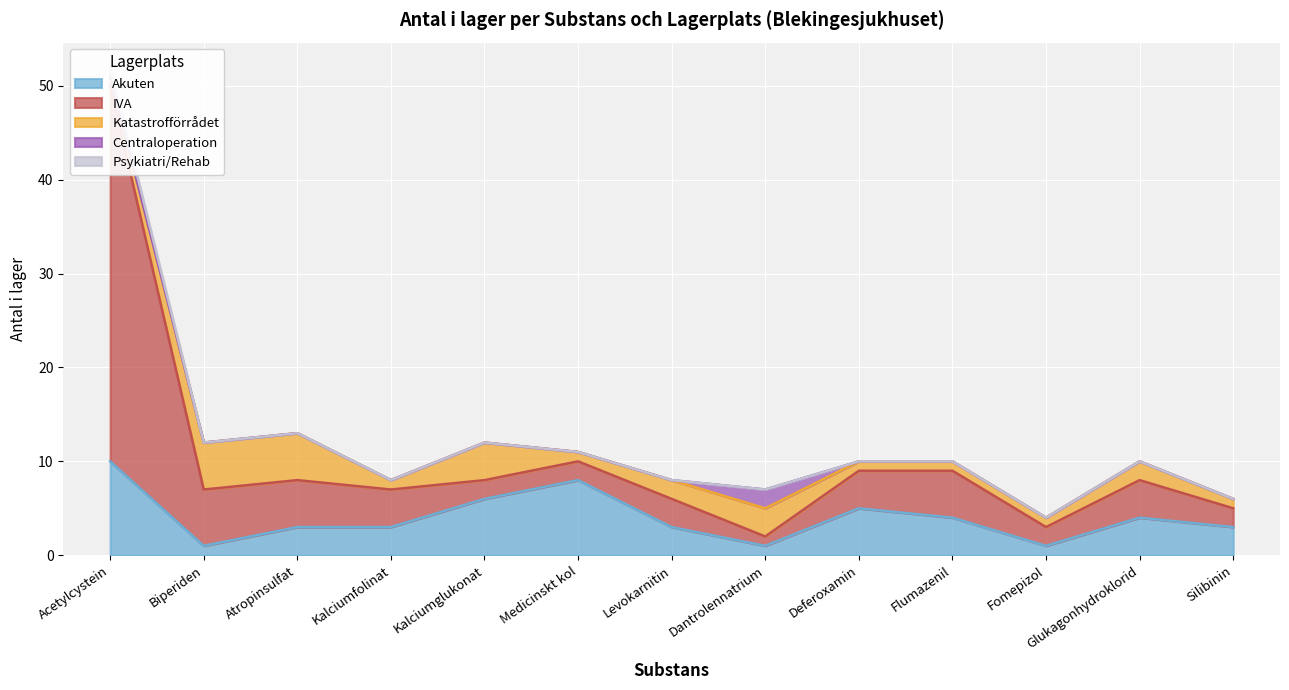

Is the value of Katastrofförrådet at Kalciumglukonat greater than the value of Akuten at Levokarnitin?

Yes